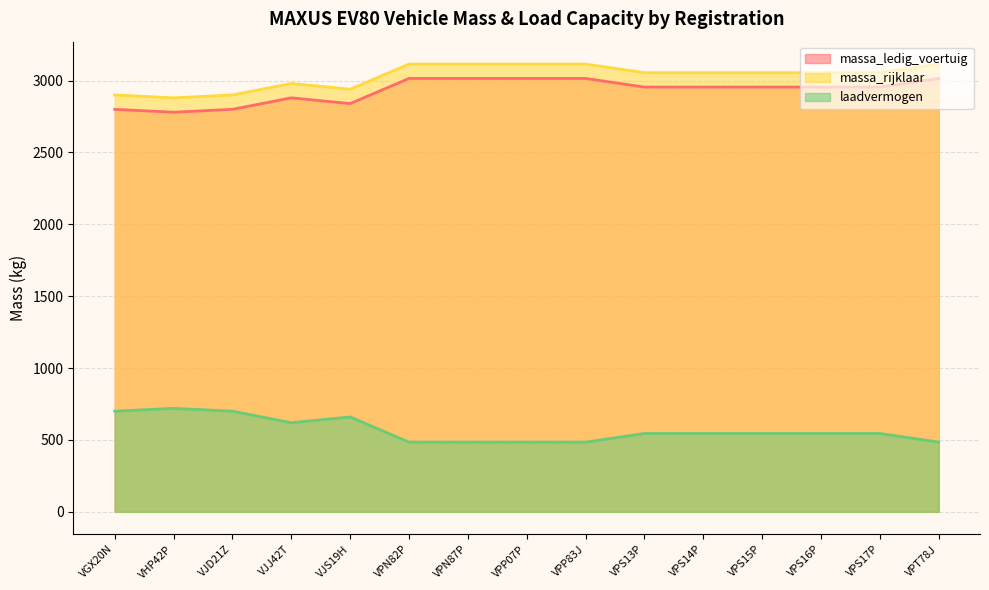

Which series changed the most between VPS13P and VPT78J?

massa_ledig_voertuig